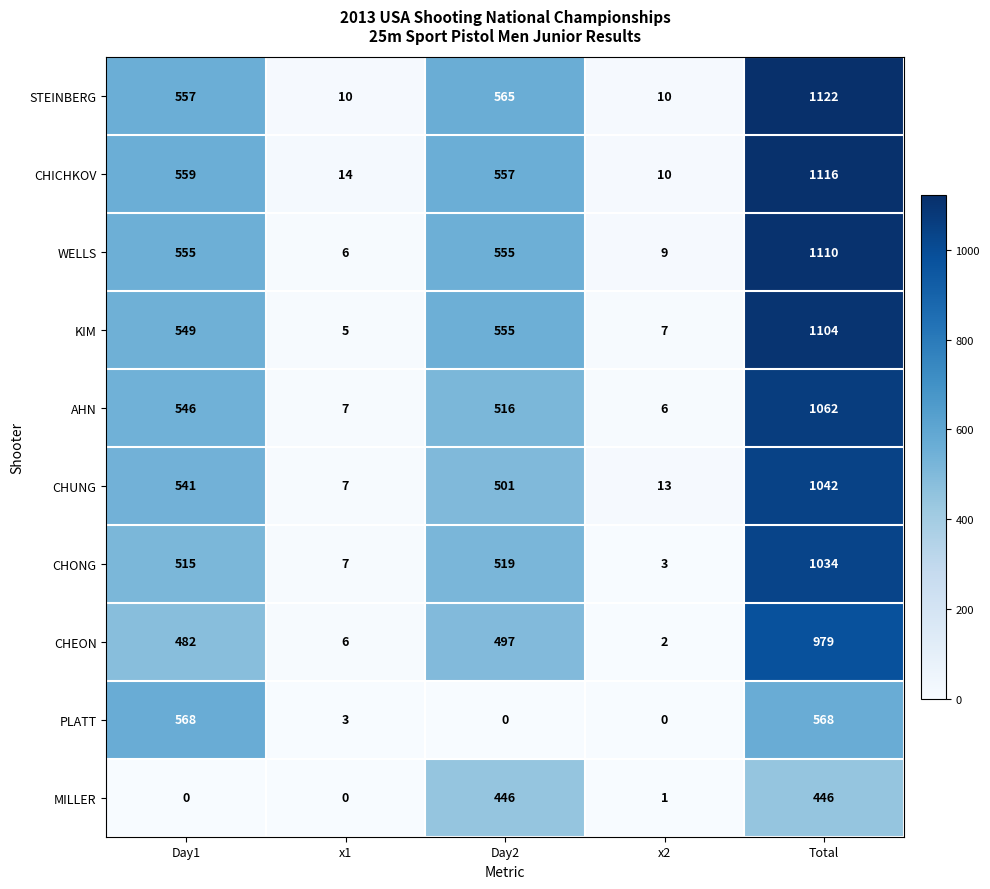

How many distinct data groups are displayed?

10